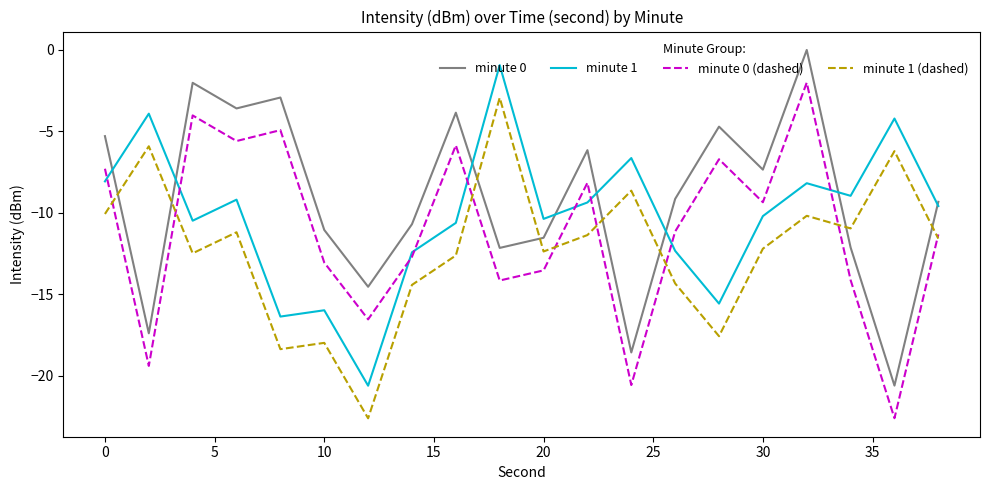

What is the minimum value for minute 0 (dashed)?

-22.6